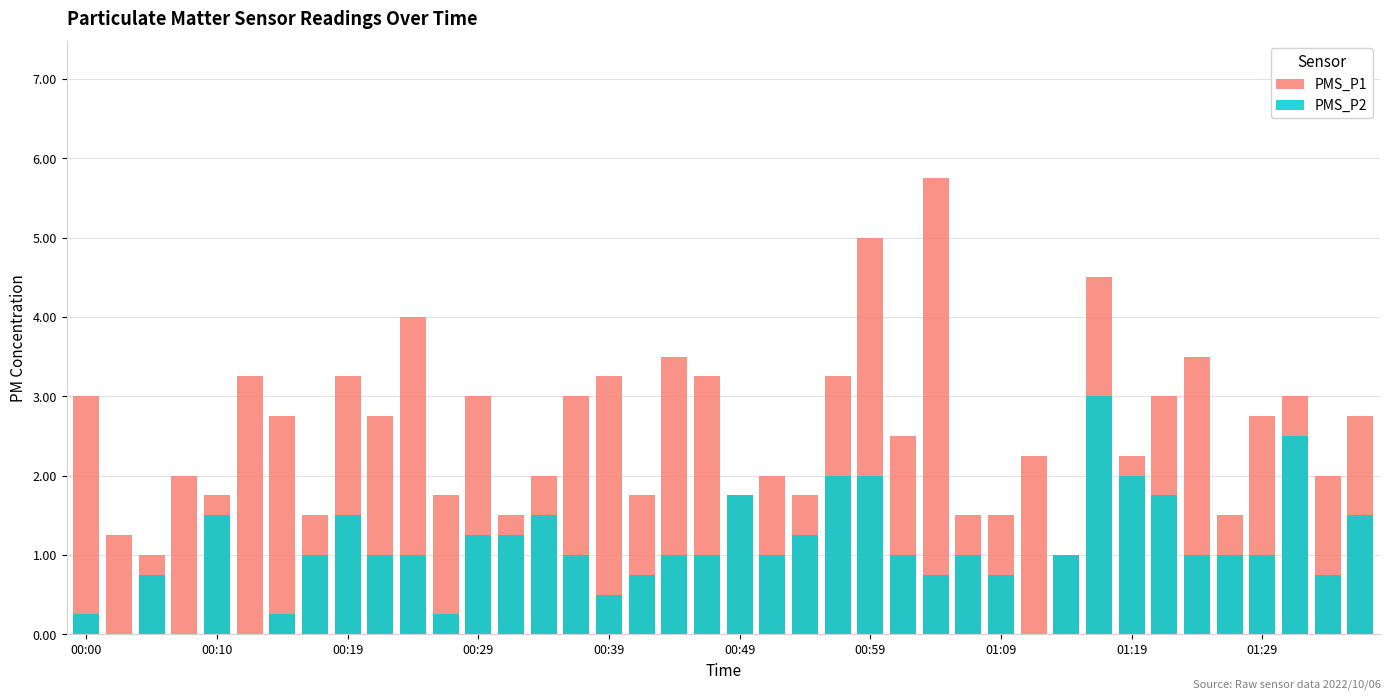

What is the total value across all series at 00:10?

3.2